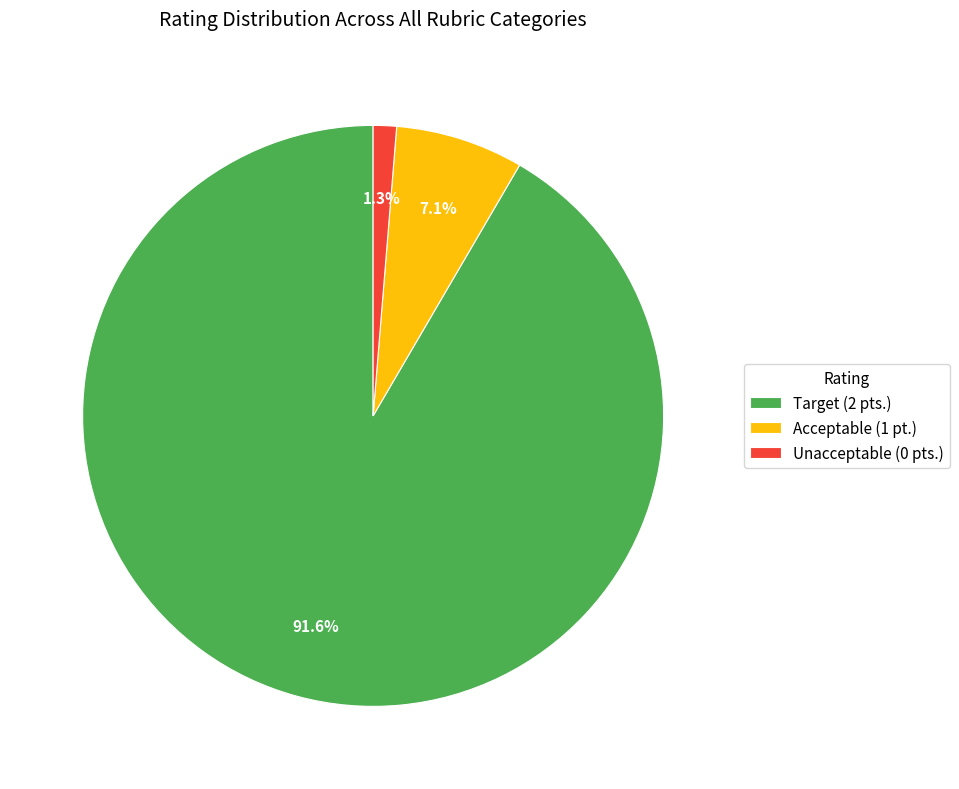

To the nearest percent, what is the difference between the largest and smallest slice percentages?

90%